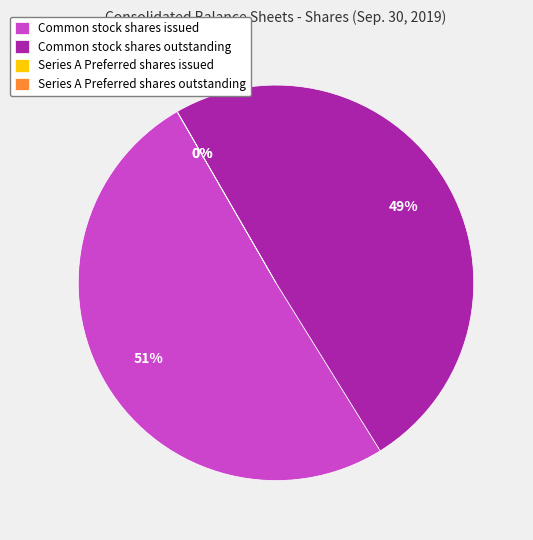

What is the smallest slice in the pie chart?

Series A Preferred shares outstanding